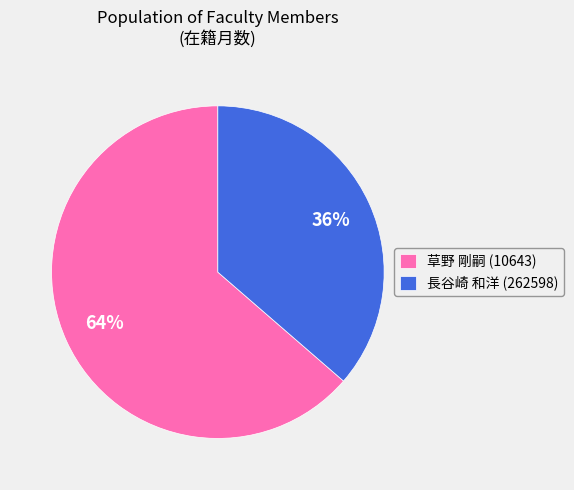

Rank the categories by value from highest to lowest.

草野 剛嗣 (10643), 長谷崎 和洋 (262598)